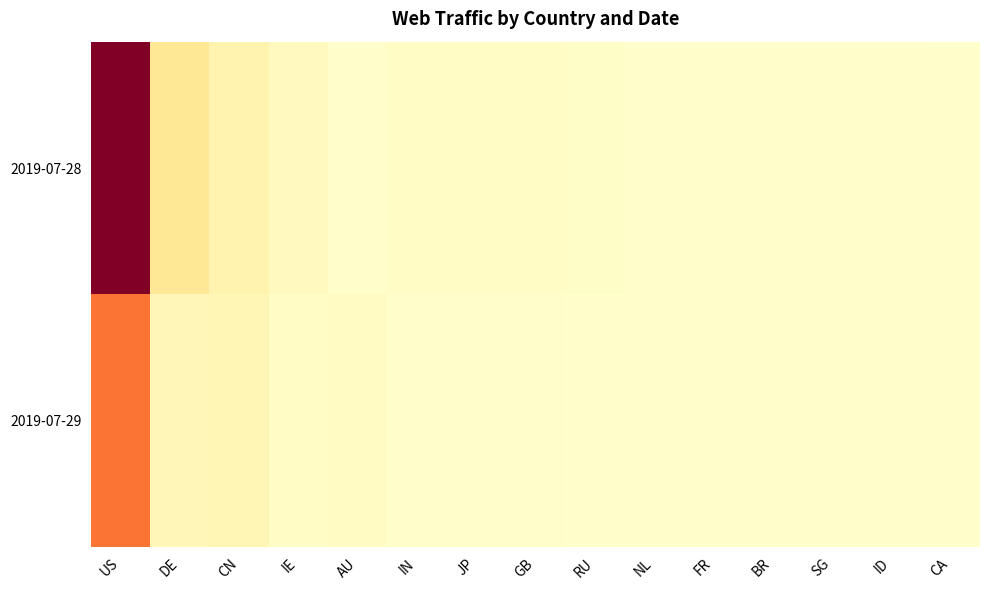

Which series has the largest total across all categories?

2019-07-28